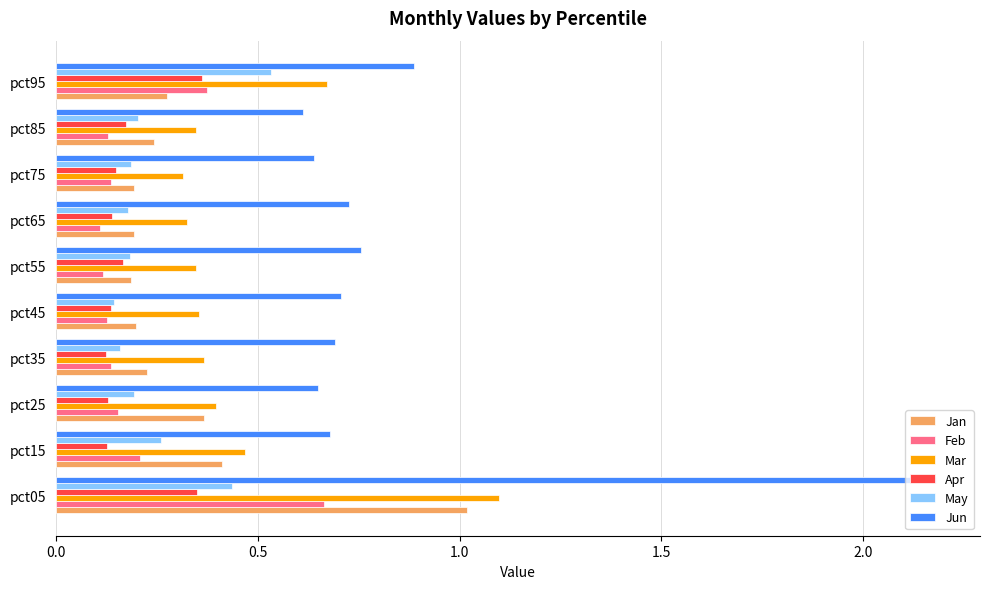

Which series changed the most between pct05 and pct65?

Jun